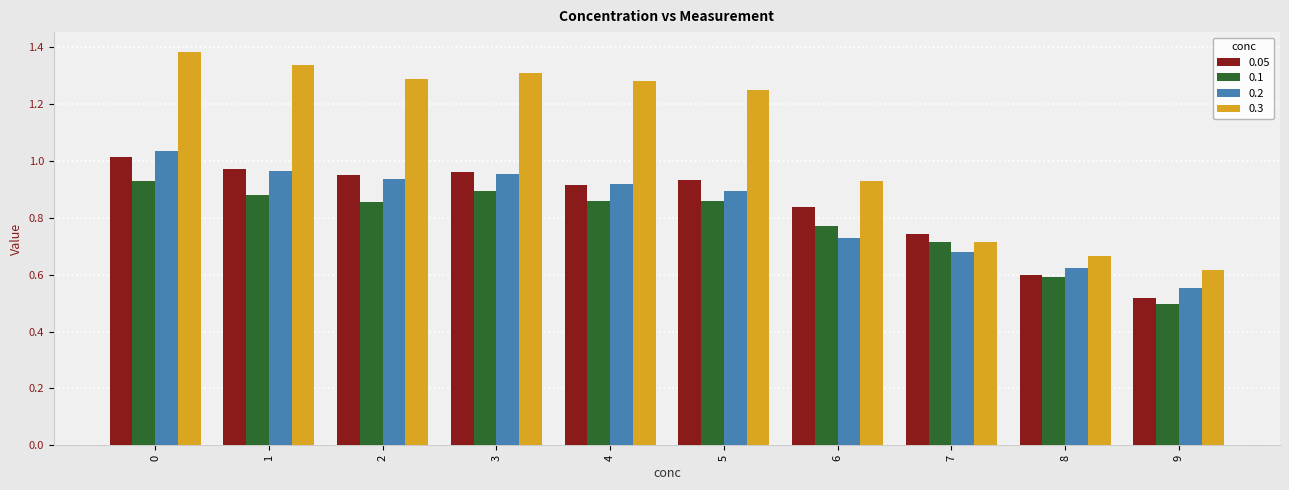

What is the difference between the maximum and minimum values in the 0.1 series?

0.4